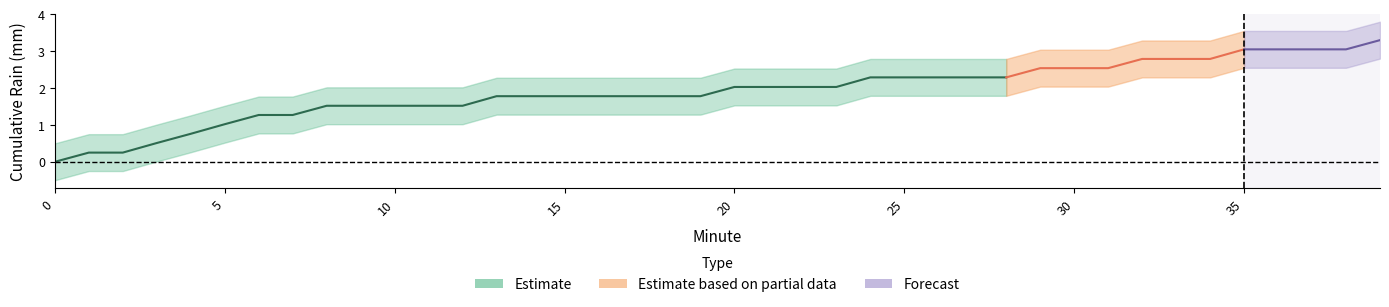

Which category has the highest value across all series?

39